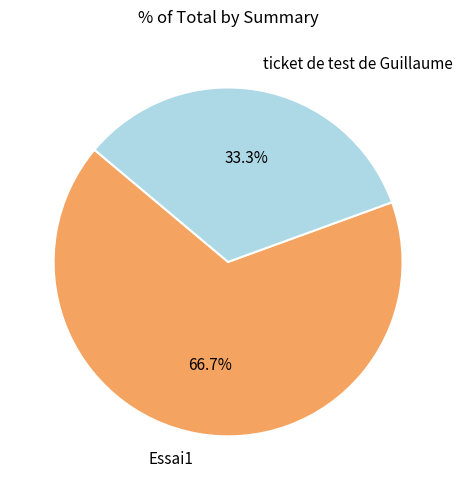

Rank the categories by value from highest to lowest.

Essai1, ticket de test de Guillaume